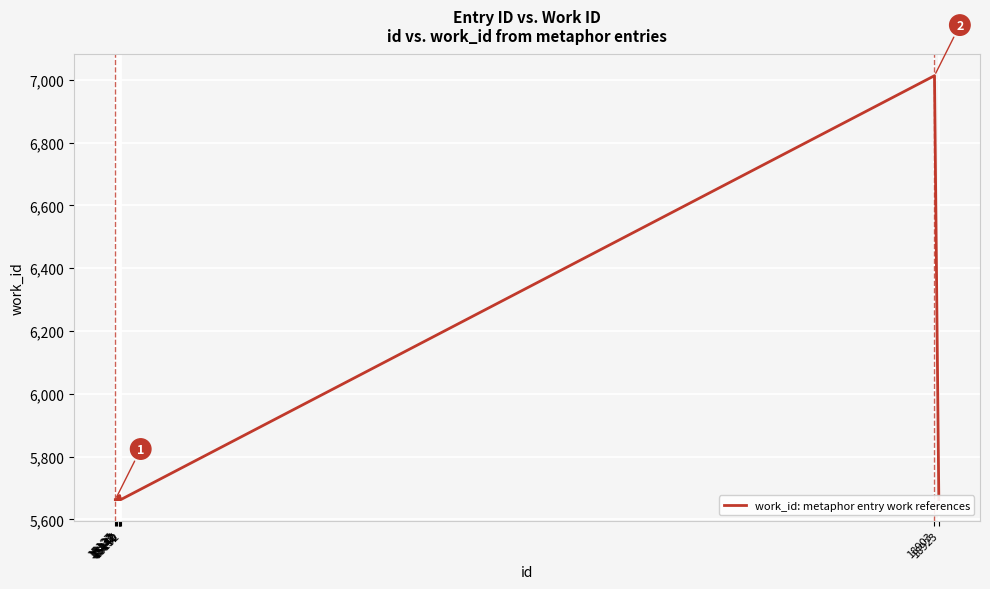

Where is the data nearest to the value 6338?

15147